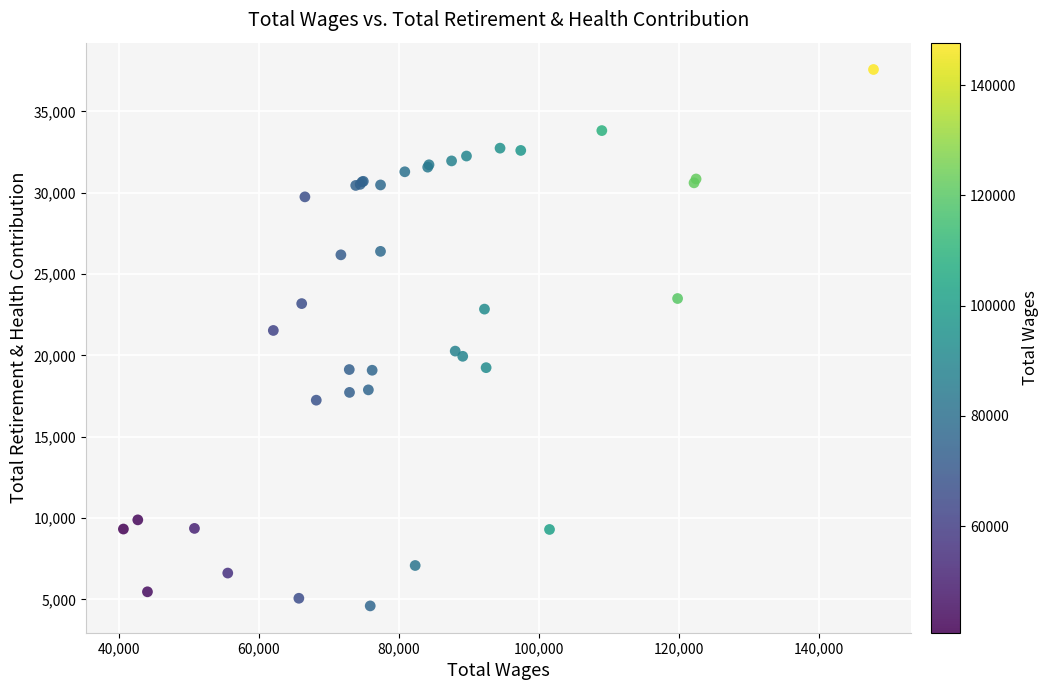

What Y value in the scatter plot is closest to 21085?

21530